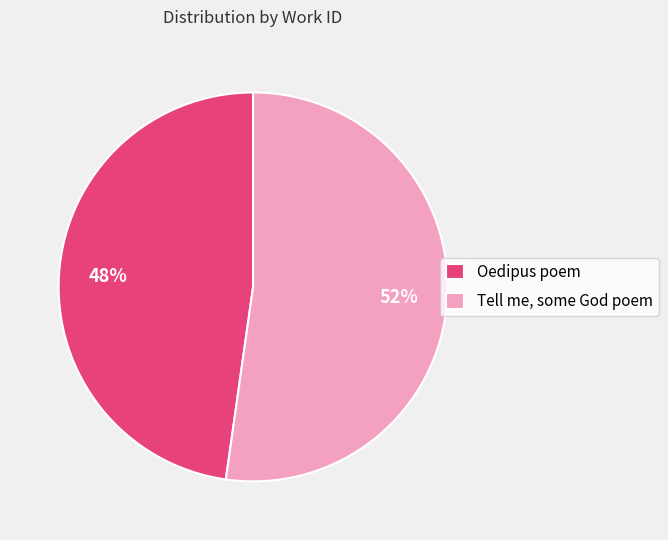

What is the ratio of the value at Tell me, some God poem to the value at Oedipus poem?

1.1